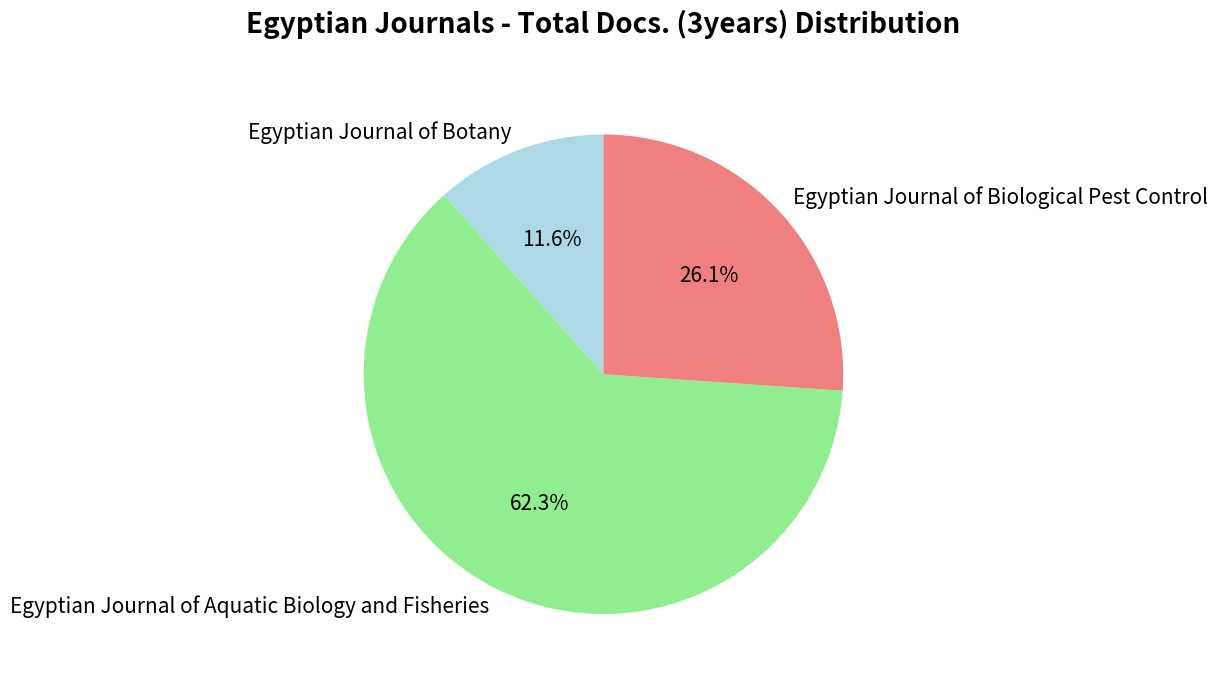

Is it true that Egyptian Journal of Botany is 12% of the pie?

True